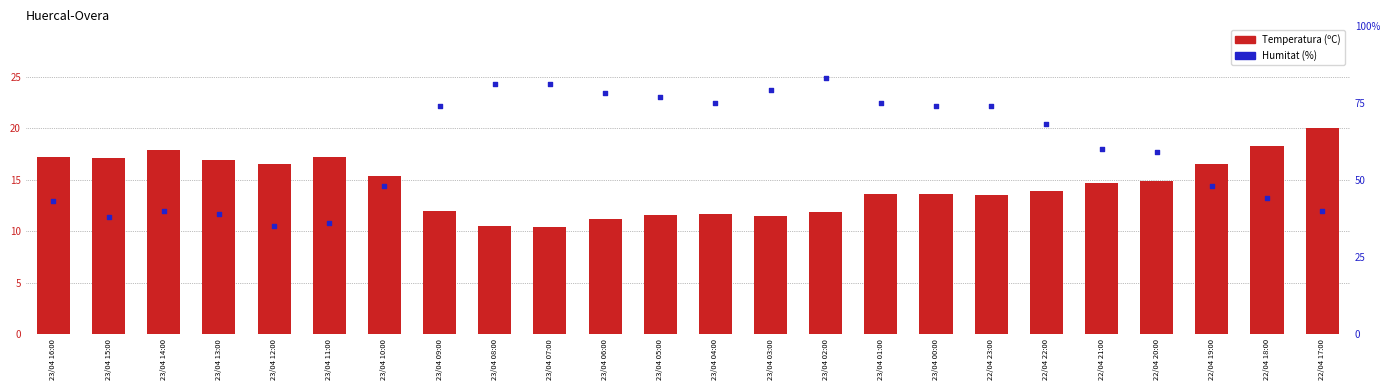

Which series reaches the maximum Y coordinate?

Humitat (%)